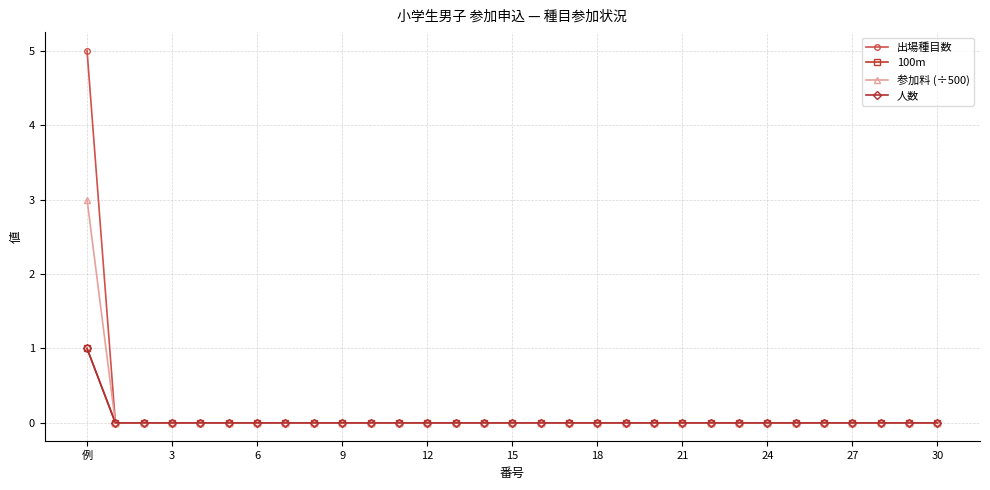

True or false: 100m and 参加料 (÷500) intersect in this chart.

False